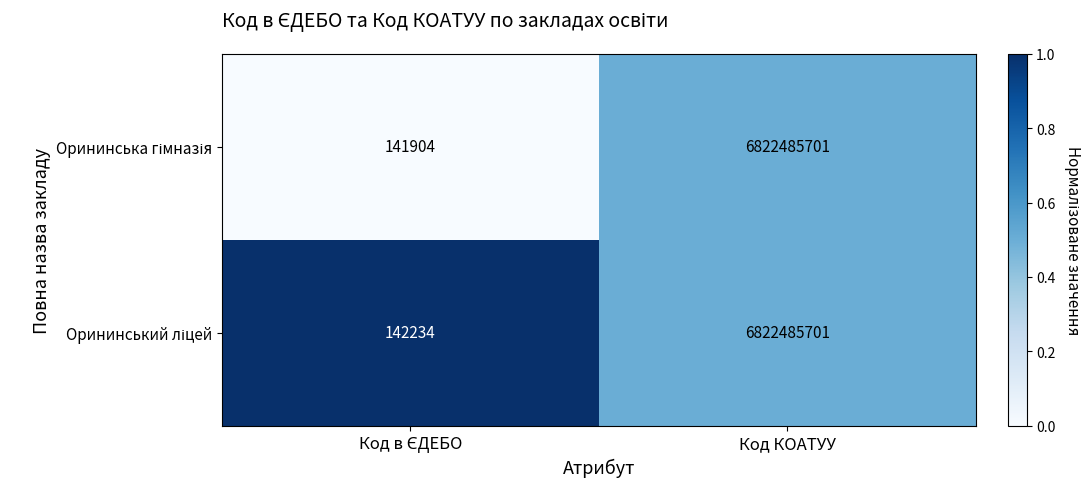

What is the smallest value displayed?

141904